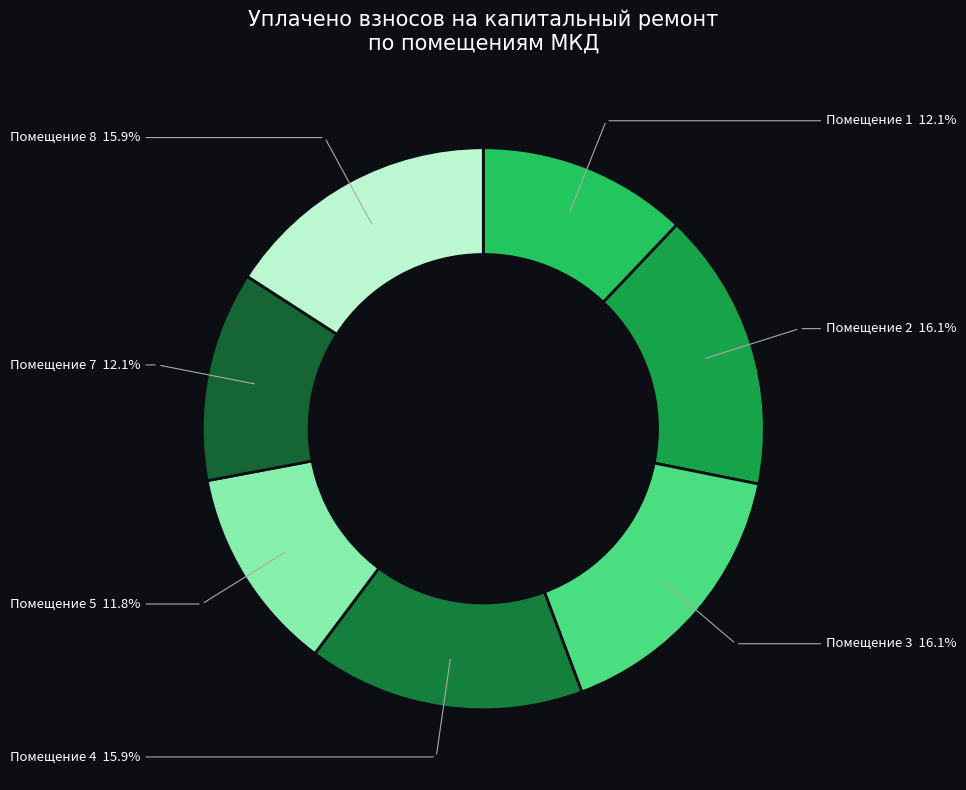

How many slices are in this pie chart?

7